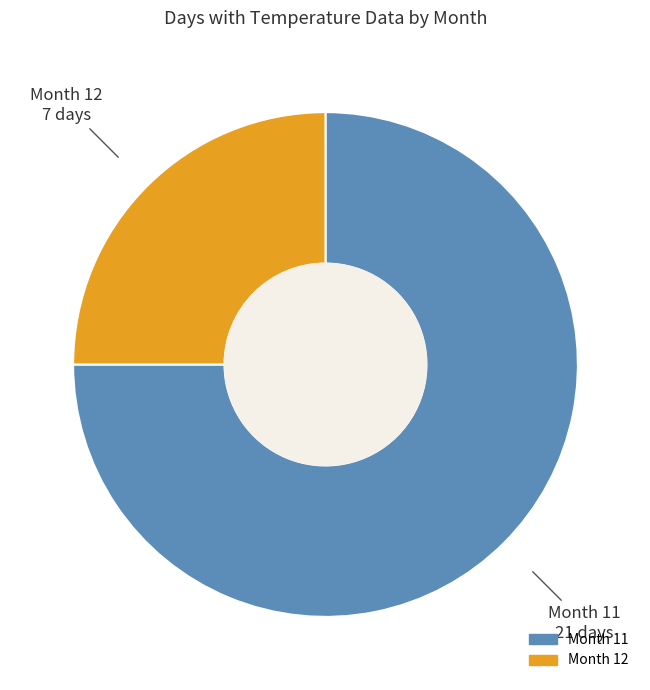

What is the ratio of the value at Month 11 21 days to the value at Month 12 7 days?

3.0